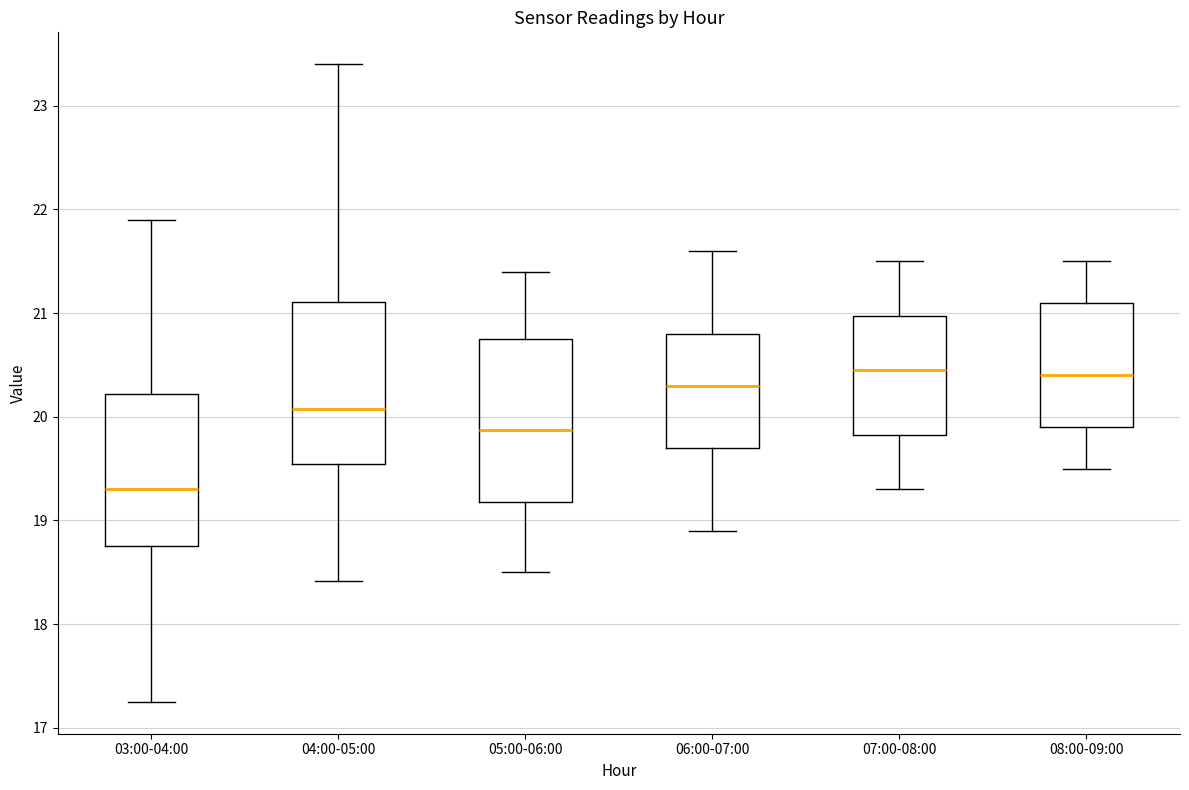

Where does the upper whisker of the box for 08:00-09:00 end on the y-axis? The values are not printed on the chart, so give them approximately, as read against the axis.

21.5